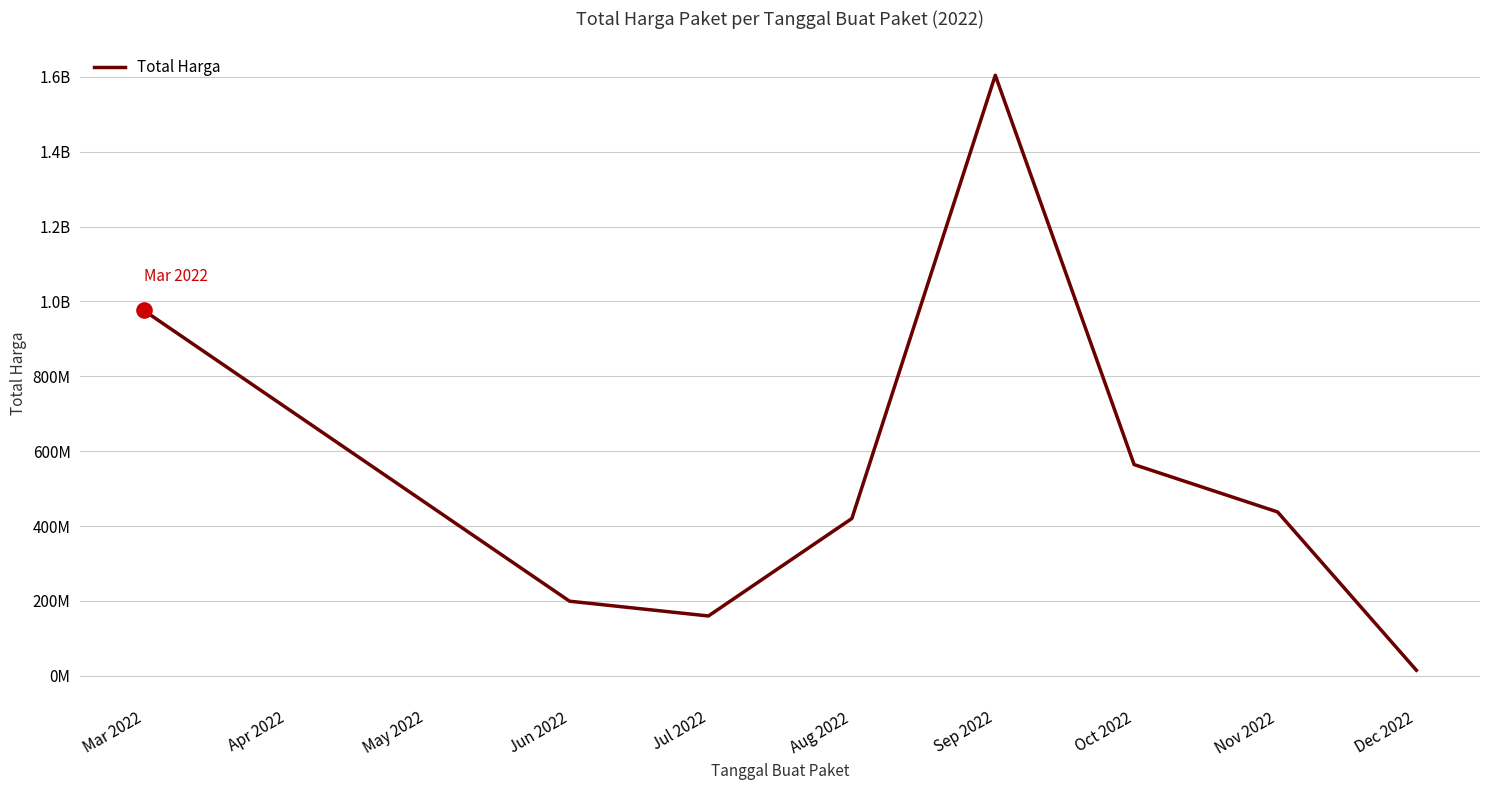

Is this an area chart (filled region under the line)?

No